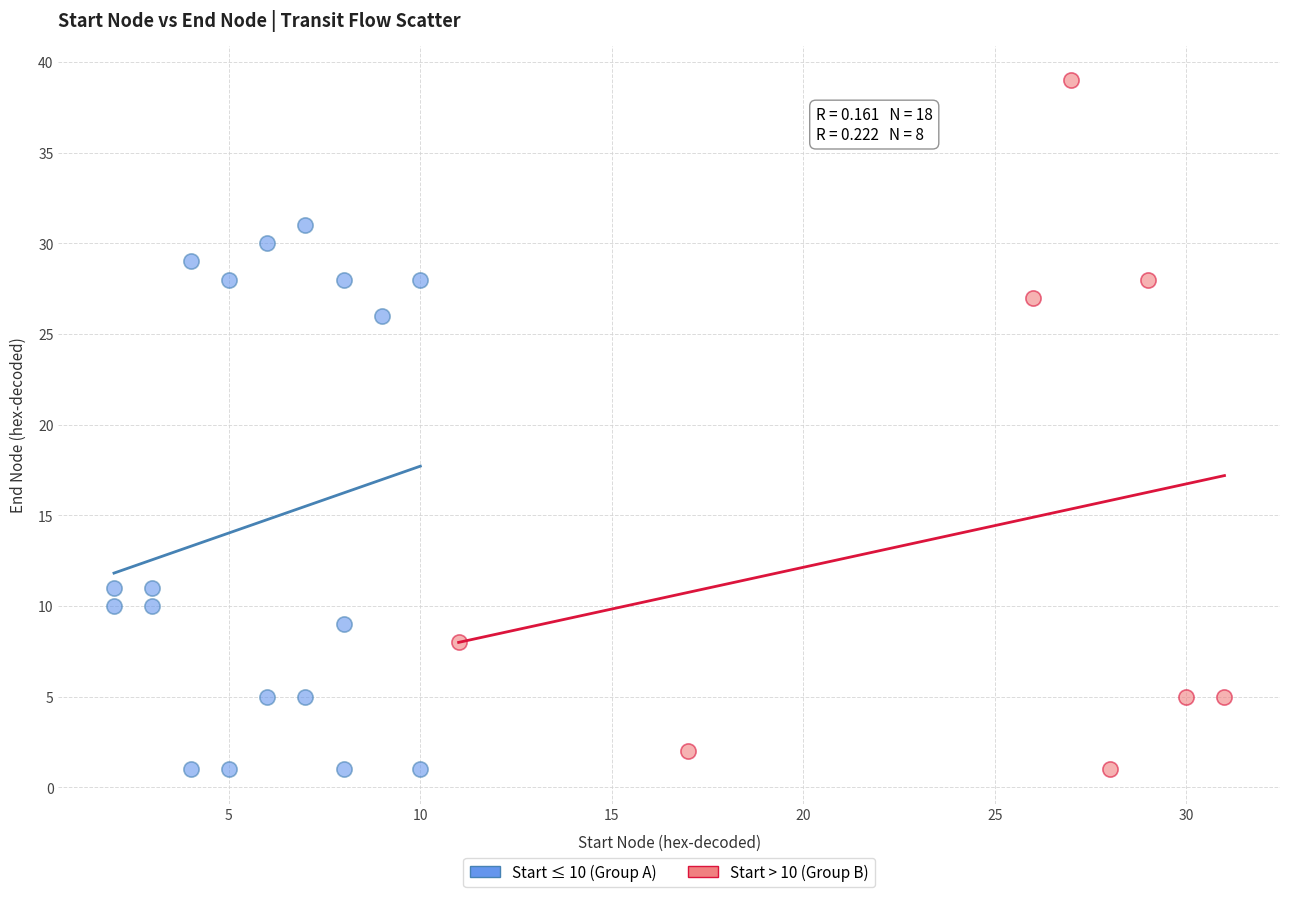

Which series contains the highest Y value?

Start > 10 (Group B)